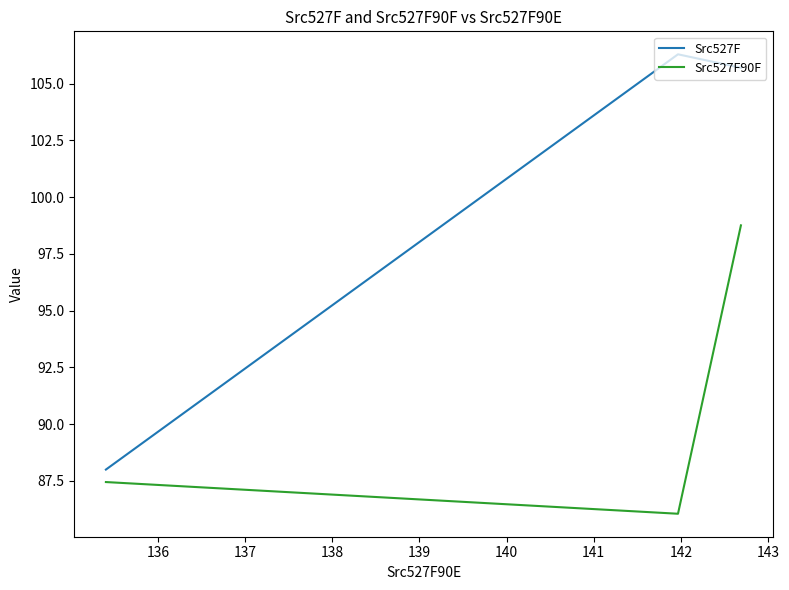

How many data points in Src527F are above 105?

2